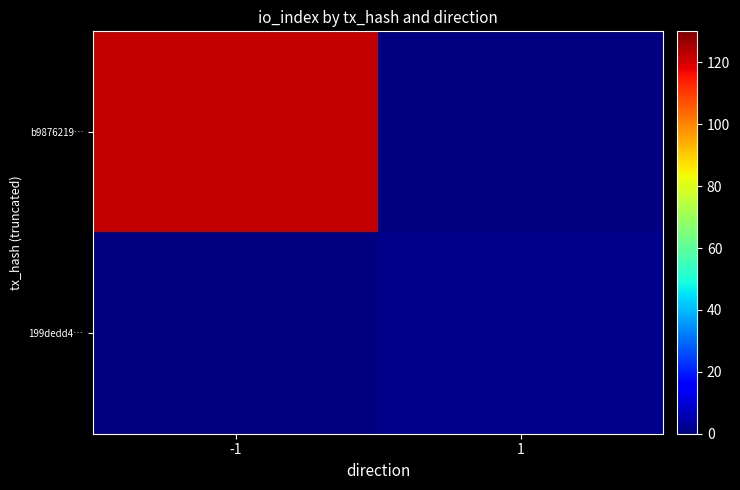

How many positive values does the b9876219… series have?

1